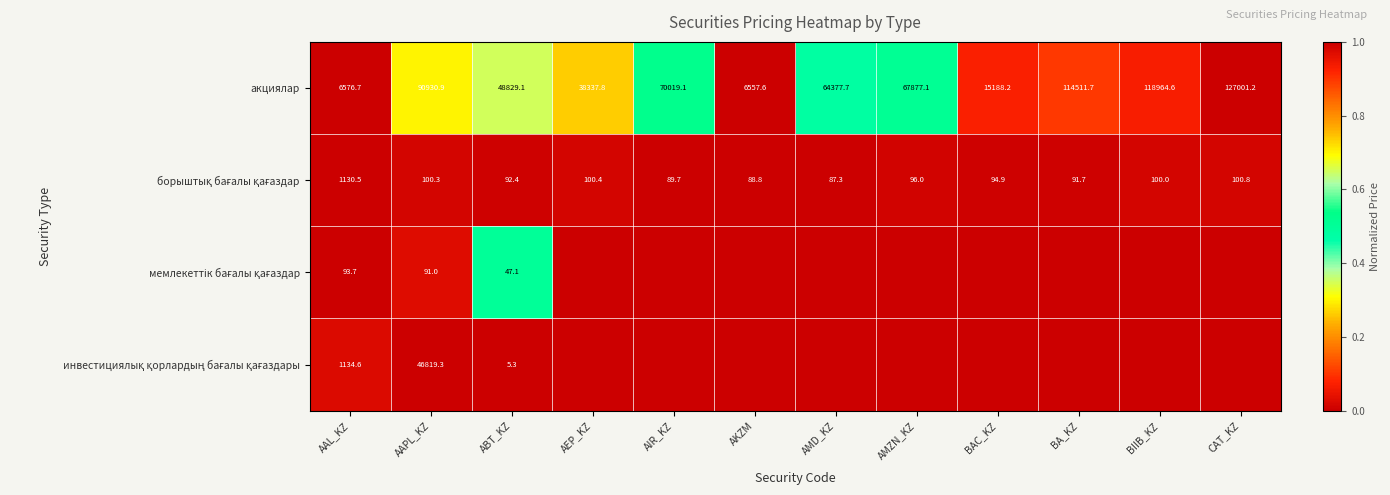

What is the total value across all series at ABT_KZ?

48973.9